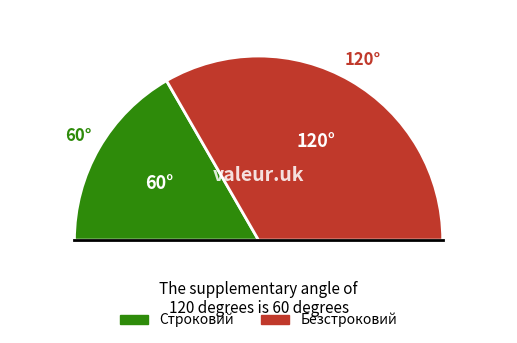

Between Безстроковий and Строковий, which is larger?

Безстроковий